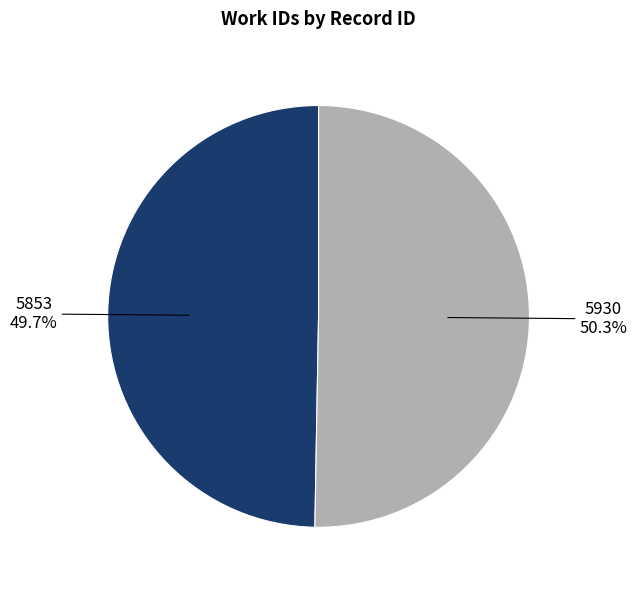

Is there any slice that represents more than half of the pie?

Yes